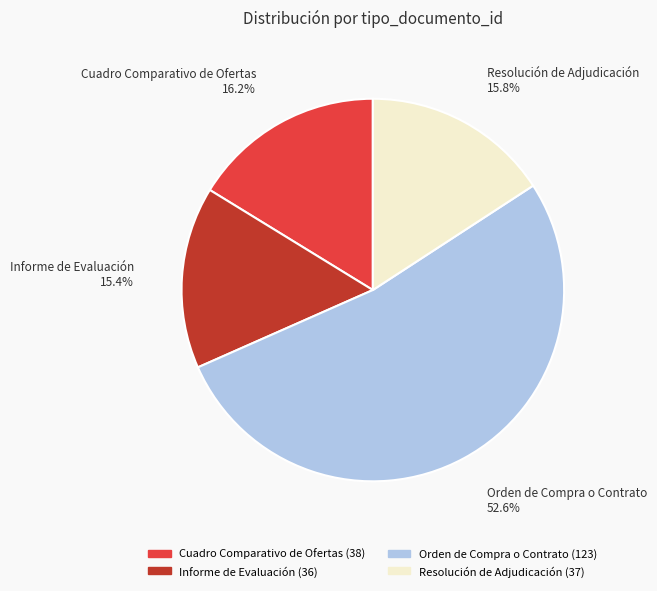

Which has a higher value, Cuadro Comparativo de Ofertas or Informe de Evaluación?

Cuadro Comparativo de Ofertas